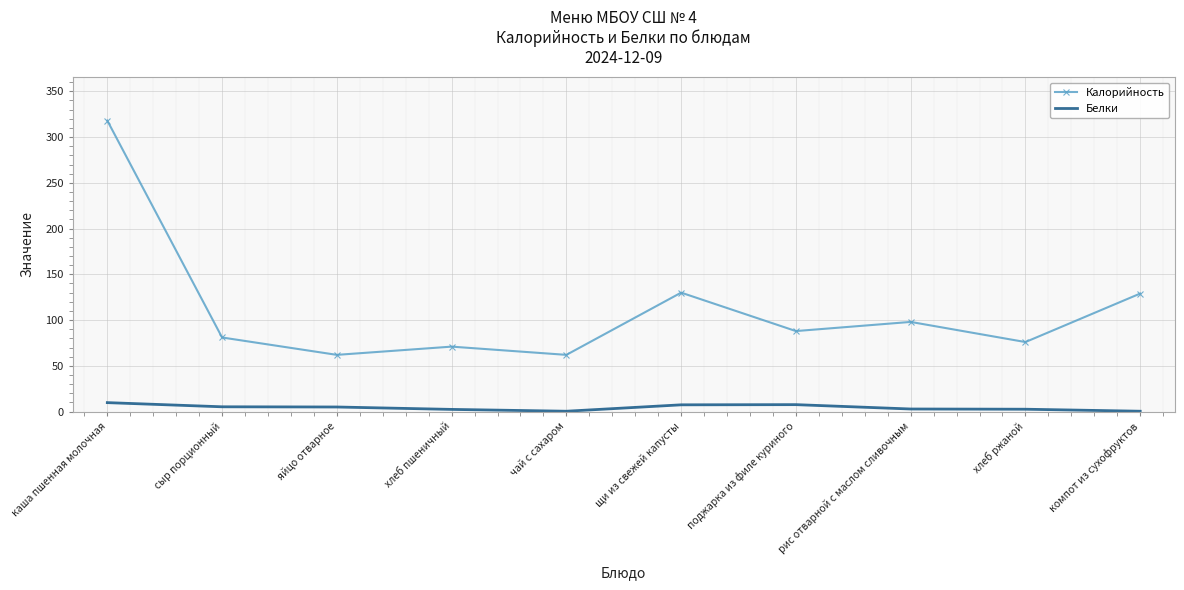

How many distinct data groups are displayed?

2